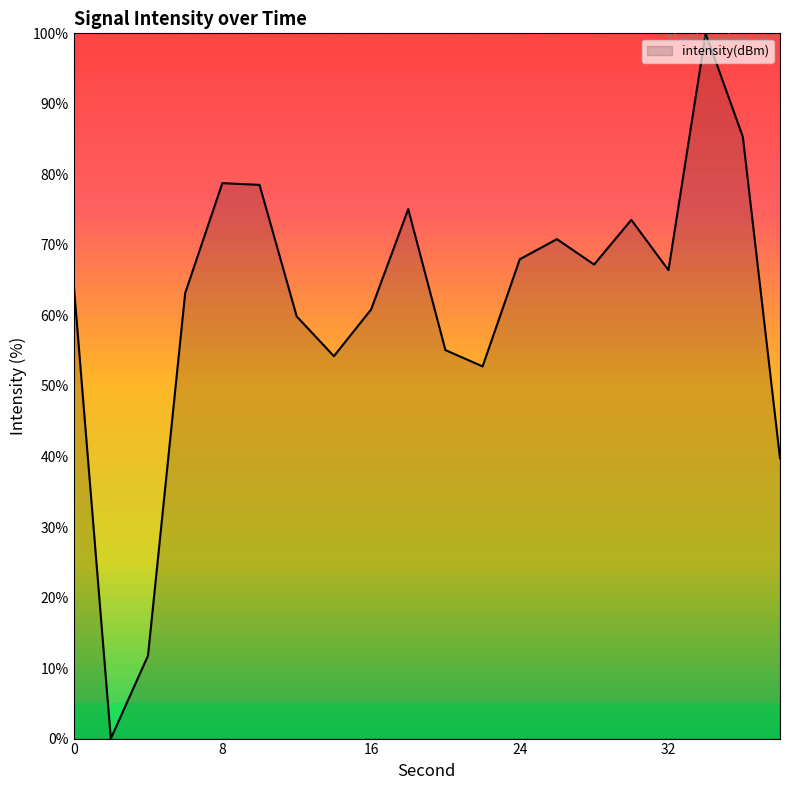

What is the difference between the maximum and minimum values?

100.0